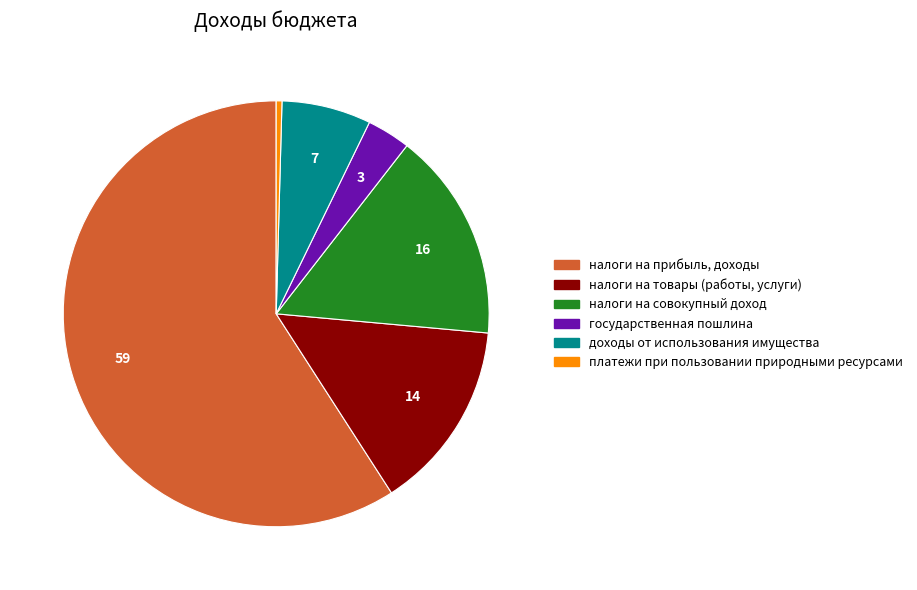

Does государственная пошлина represent more than half of the total?

No